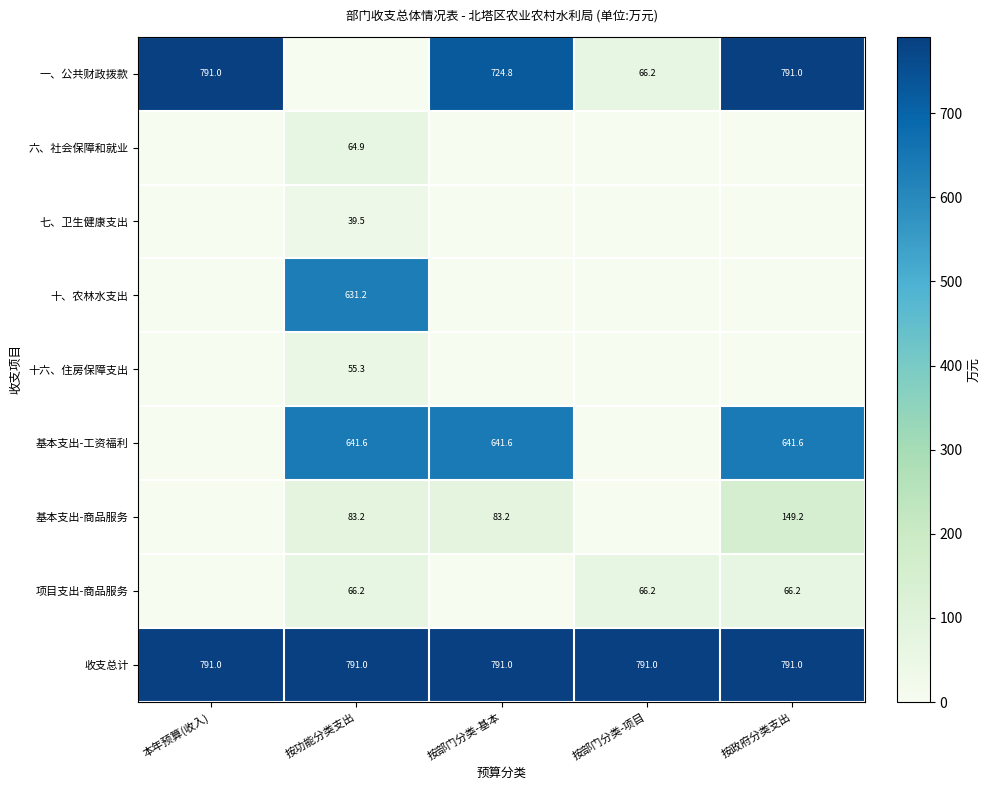

The value of 一、公共财政拨款 at 按部门分类-基本 is 952.1. True or false?

False